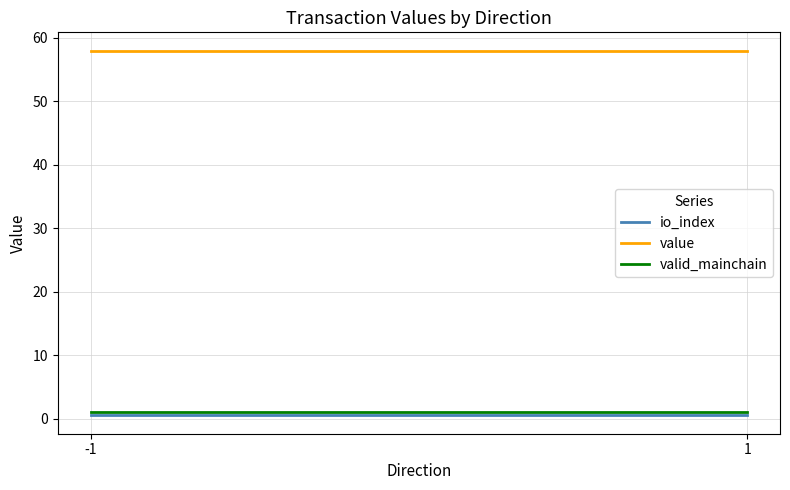

At which category is the sum across all series the highest?

-1